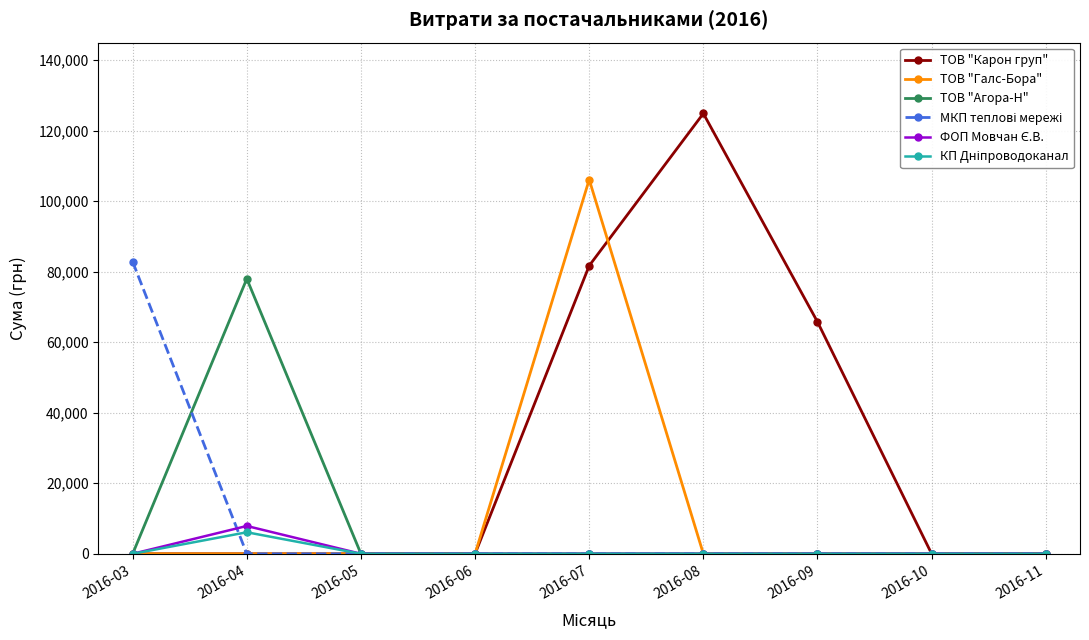

The value of ТОВ "Карон груп" at 2016-05 is 0.0. True or false?

True